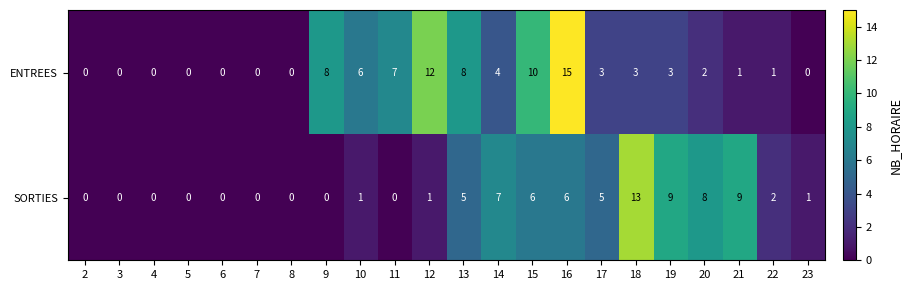

Rank the series at 13 from highest to lowest value.

ENTREES, SORTIES